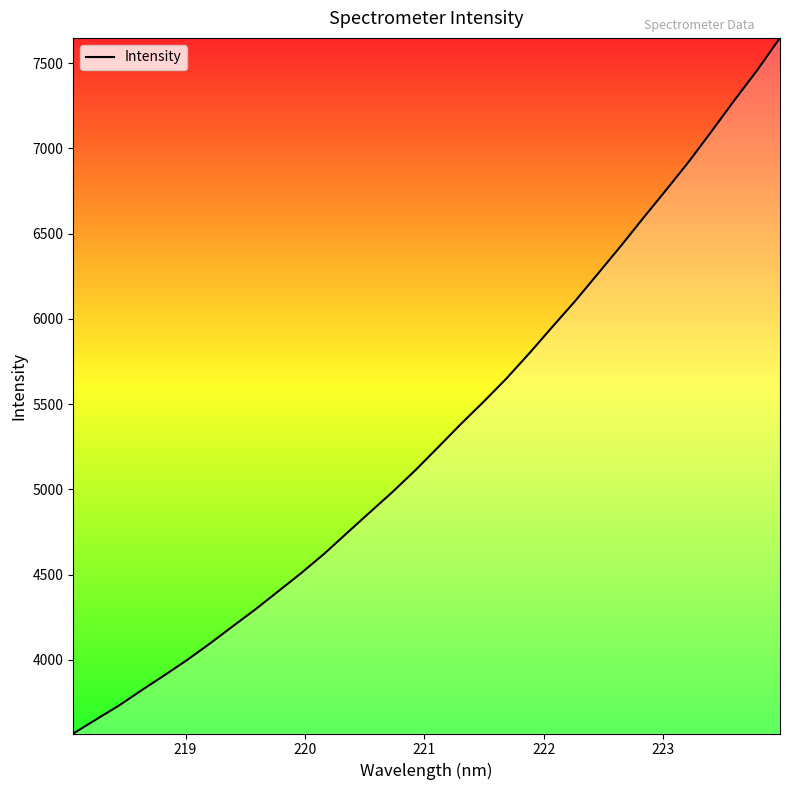

What is the greatest value displayed?

7648.6